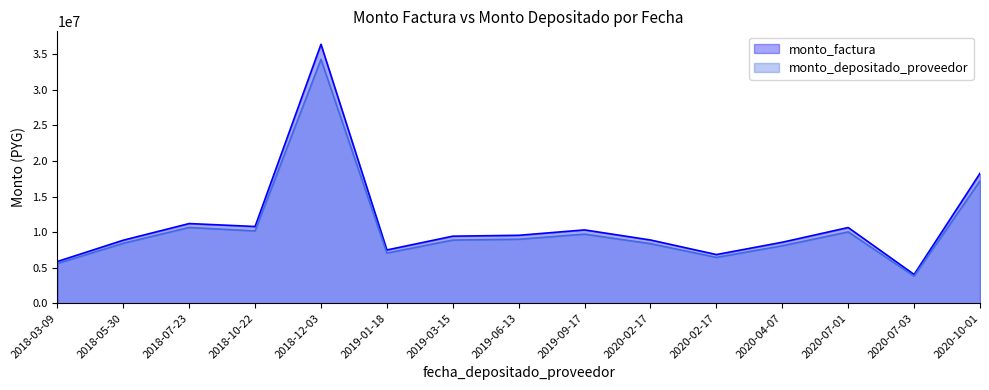

Reading right to left, transcribe all the data shown in this chart.

monto_factura: 2020-10-01=18267600	2020-07-03=4049700	2020-07-01=10649000	2020-04-07=8580400	2020-02-17=6847500	2020-02-17=8896200	2019-09-17=10313800	2019-06-13=9556000	2019-03-15=9432000	2019-01-18=7493900	2018-12-03=36414800	2018-10-22=10792500	2018-07-23=11206800	2018-05-30=8866900	2018-03-09=5872300
monto_depositado_proveedor: 2020-10-01=17206751	2020-07-03=3814523	2020-07-01=10030584	2020-04-07=8082113	2020-02-17=6449847	2020-02-17=8379573	2019-09-17=9713725	2019-06-13=9000015	2019-03-15=8883229	2019-01-18=7057891	2018-12-03=34296121	2018-10-22=10164573	2018-07-23=10656648	2018-05-30=8431616	2018-03-09=5584023